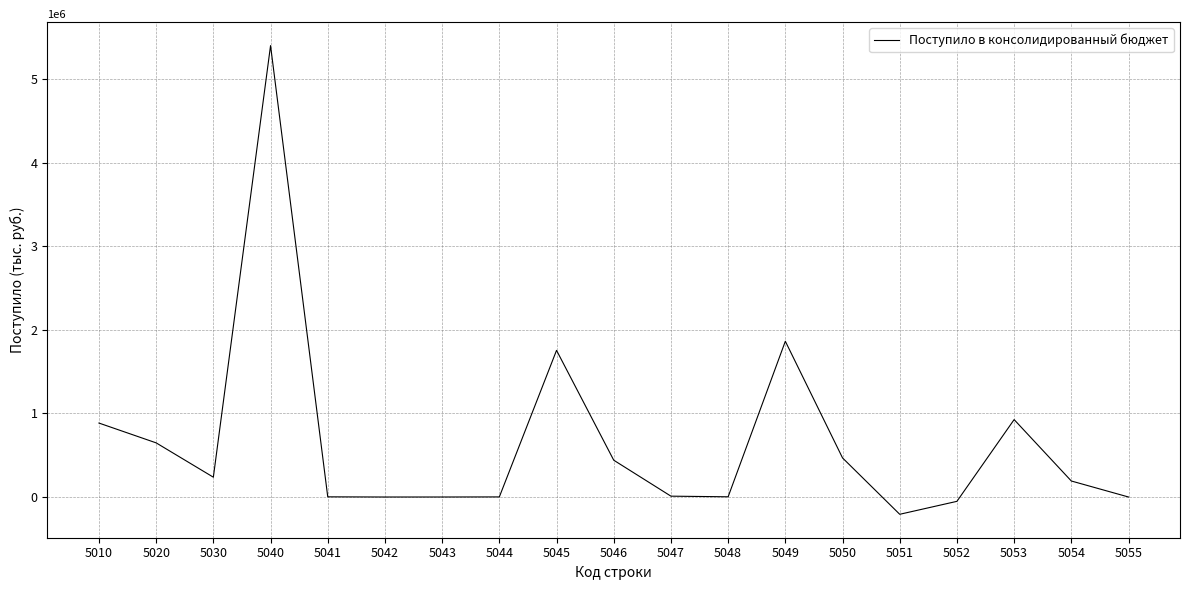

Where is the first local maximum?

5040